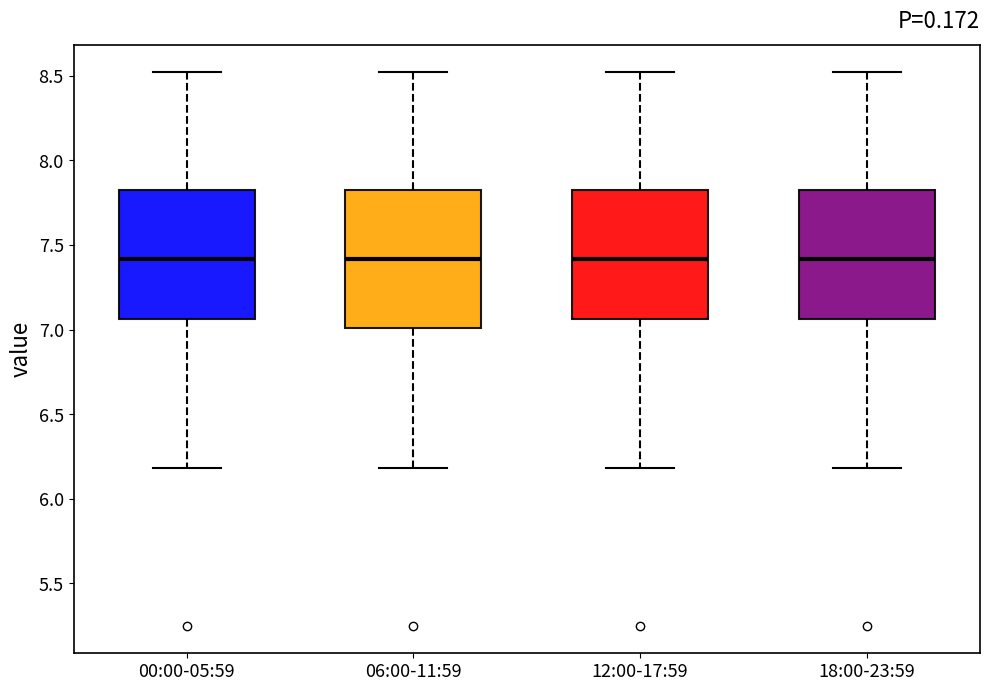

Where does the lower whisker of the box for 06:00-11:59 end on the y-axis? The values are not printed on the chart, so give them approximately, as read against the axis.

6.20